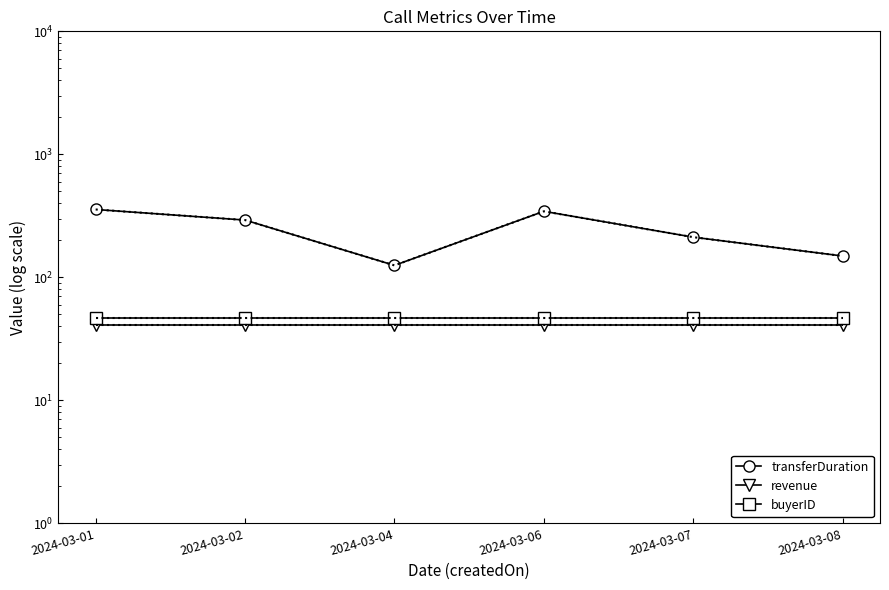

True or false: transferDuration and revenue intersect in this chart.

False